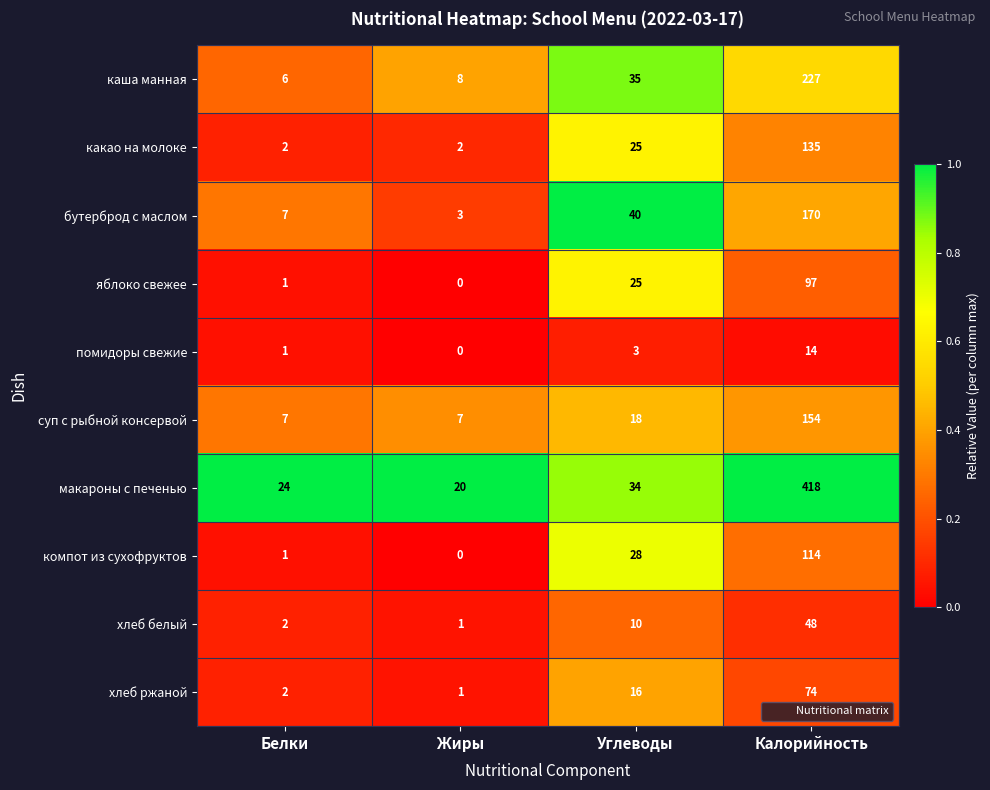

How many data points does each series have?

4